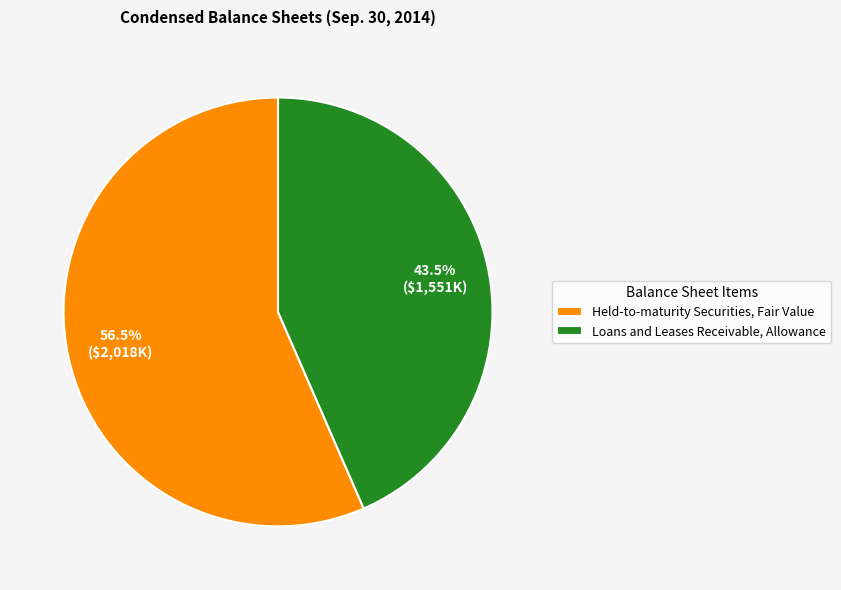

Between Loans and Leases Receivable, Allowance and Held-to-maturity Securities, Fair Value, which is larger?

Held-to-maturity Securities, Fair Value